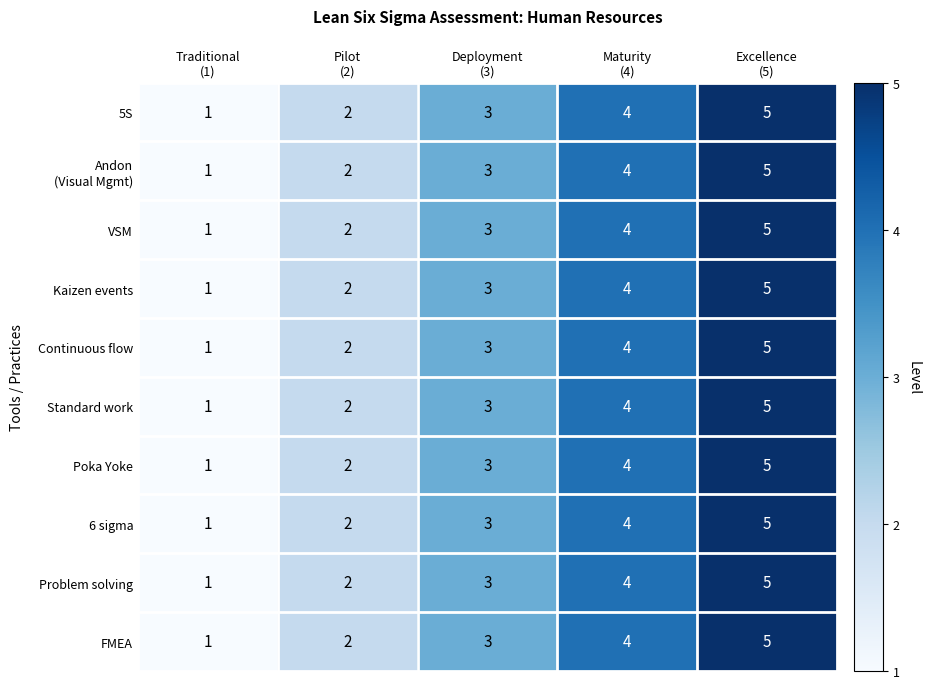

Count the number of categories in the chart.

5